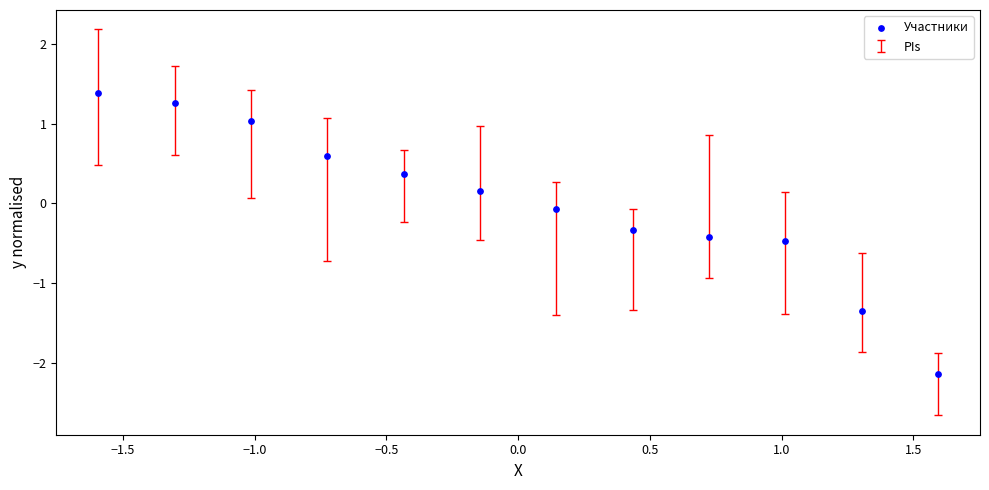

What is the range of X values (max minus min)?

3.2